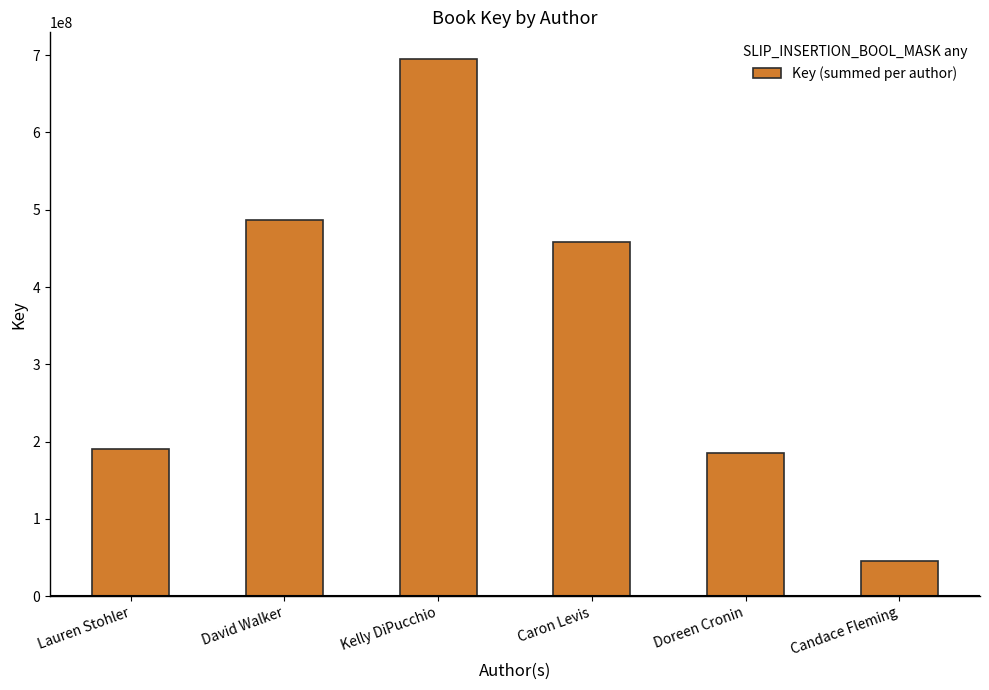

Where does the data first go above 458690106?

David Walker